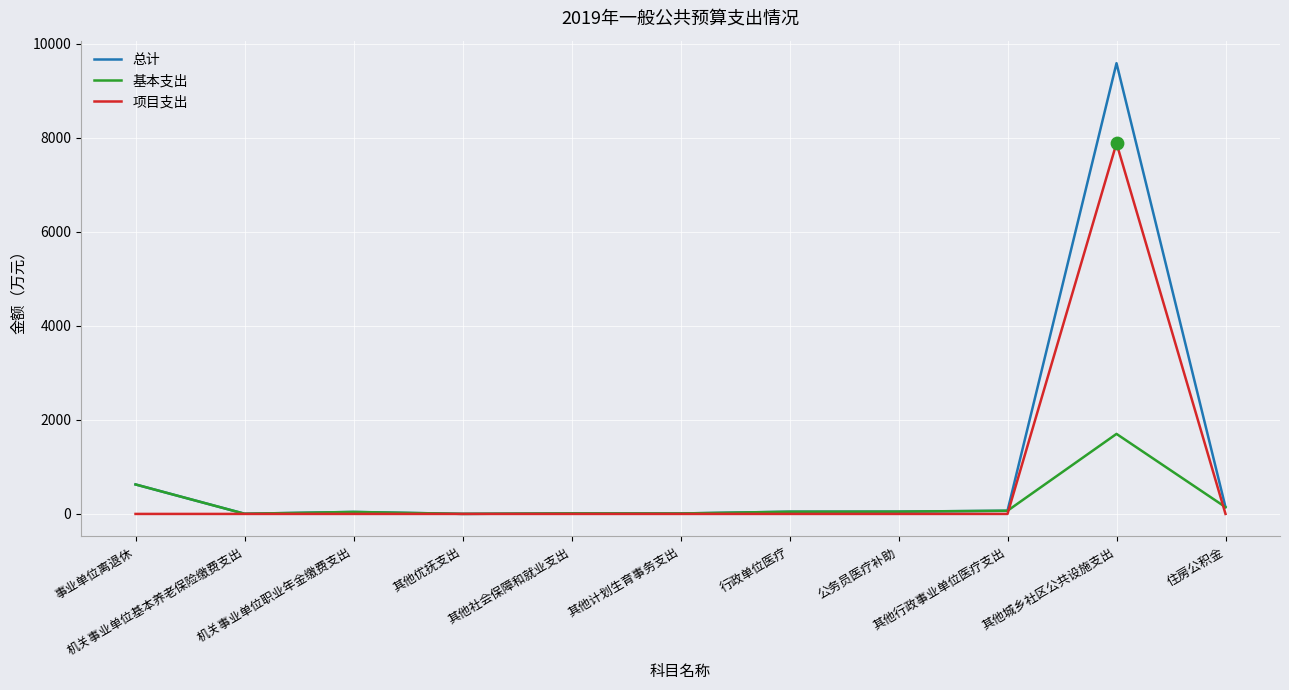

What is the total value across all series at 其他计划生育事务支出?

19.3